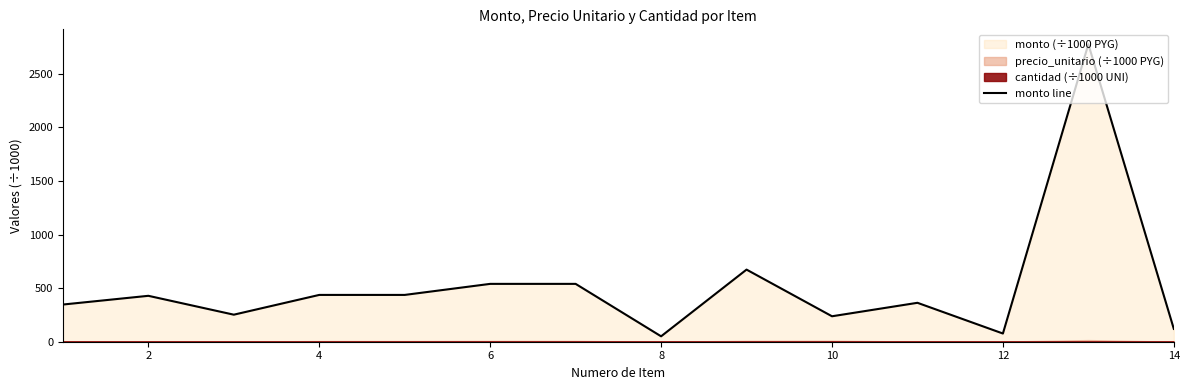

Does the chart have visible grid lines?

No